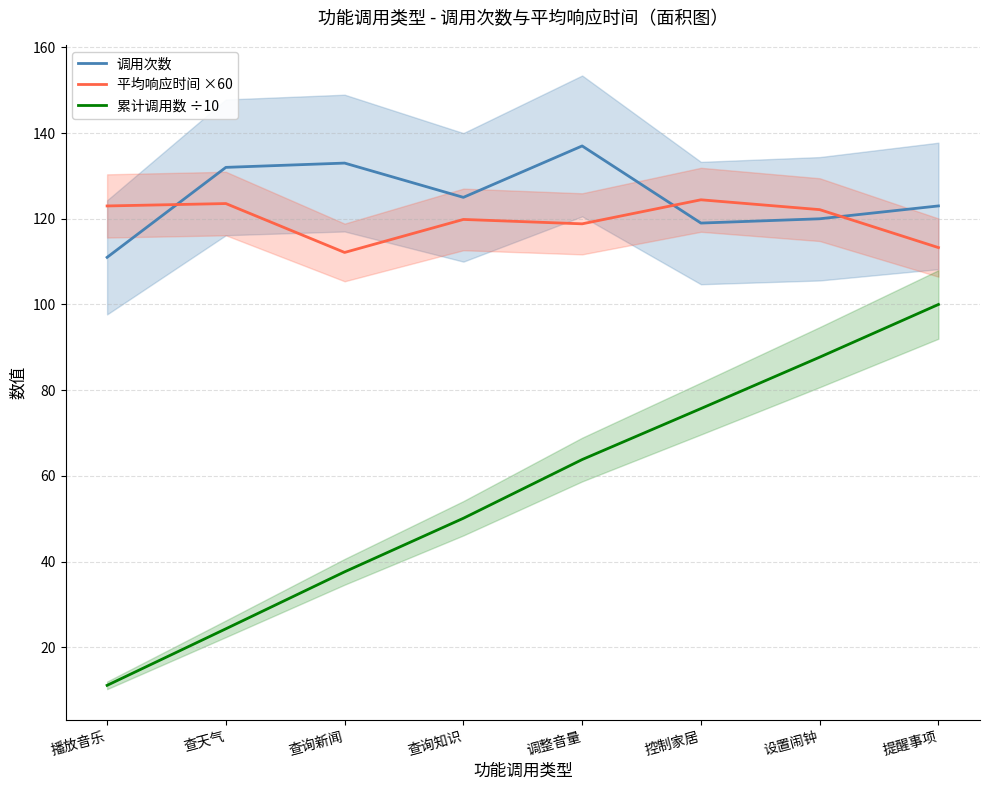

Reading left to right, transcribe all the data shown in this chart.

调用次数: 播放音乐=111.0	查天气=132.0	查询新闻=133.0	查询知识=125.0	调整音量=137.0	控制家居=119.0	设置闹钟=120.0	提醒事项=123.0
平均响应时间 ×60: 播放音乐=123.0	查天气=123.6	查询新闻=112.1	查询知识=119.8	调整音量=118.8	控制家居=124.4	设置闹钟=122.1	提醒事项=113.3
累计调用数 ÷10: 播放音乐=11.1	查天气=24.3	查询新闻=37.6	查询知识=50.1	调整音量=63.8	控制家居=75.7	设置闹钟=87.7	提醒事项=100.0